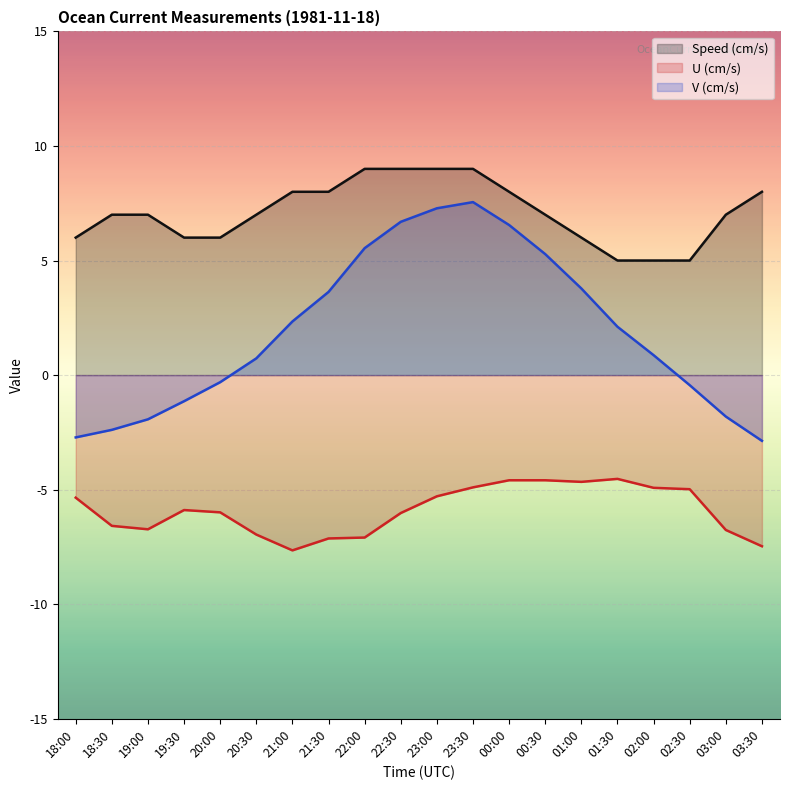

Rank the series by their maximum value, from highest to lowest.

Speed (cm/s), V (cm/s), U (cm/s)